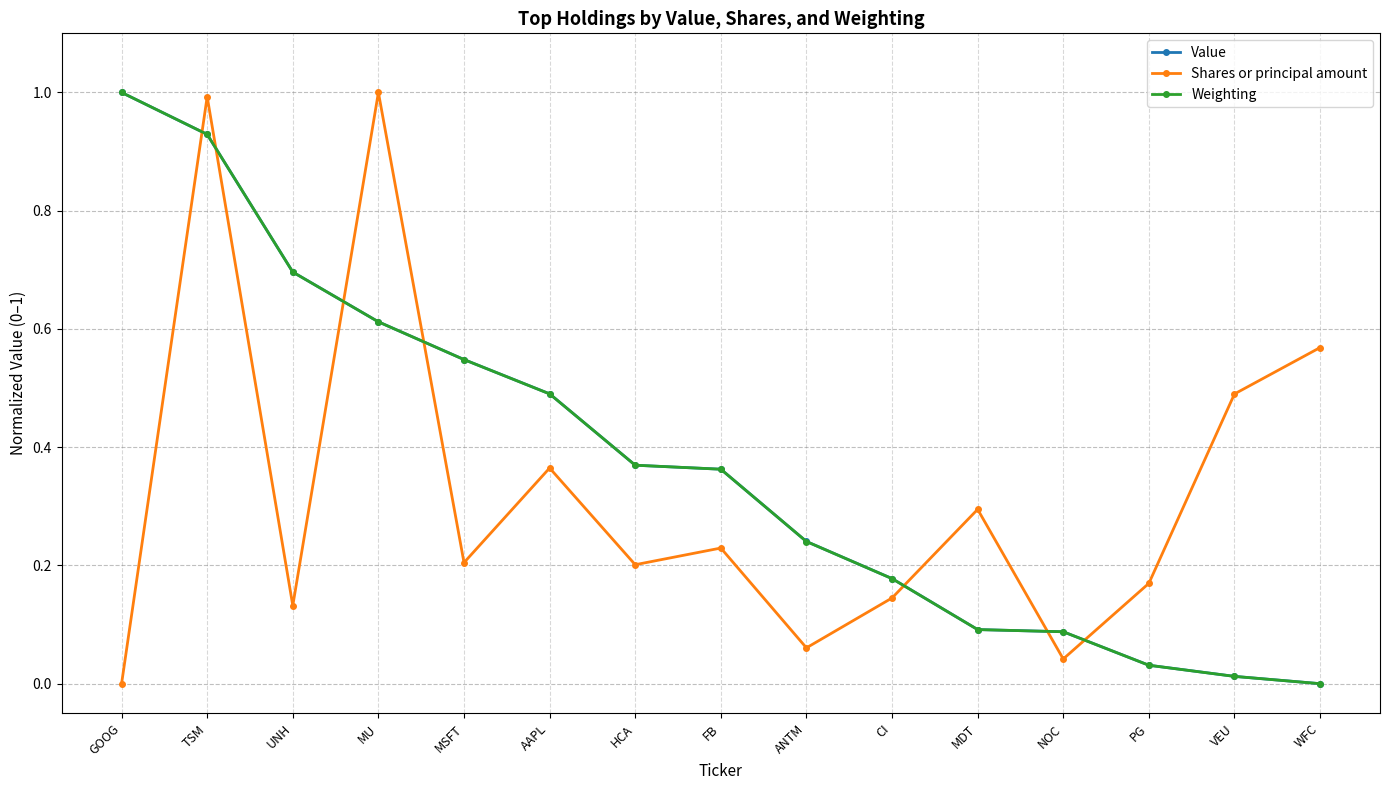

What is the label of the 15th point from the right?

GOOG